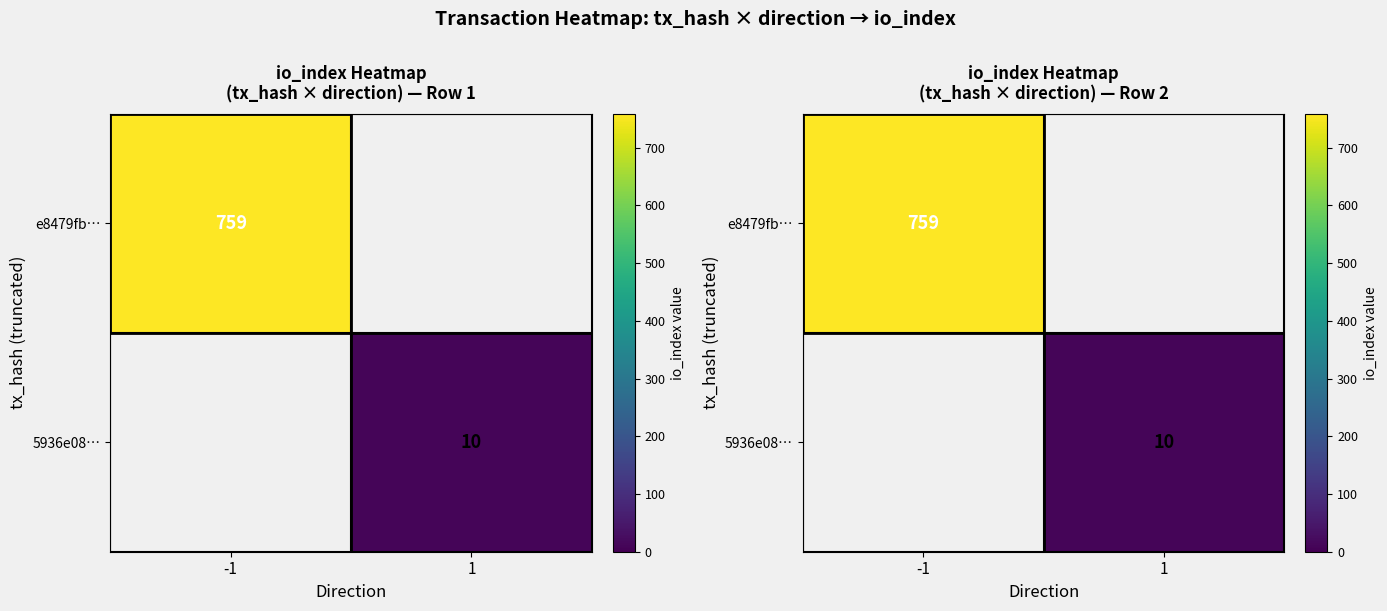

What is the approximate value of 5936e08… at 1?

10.0